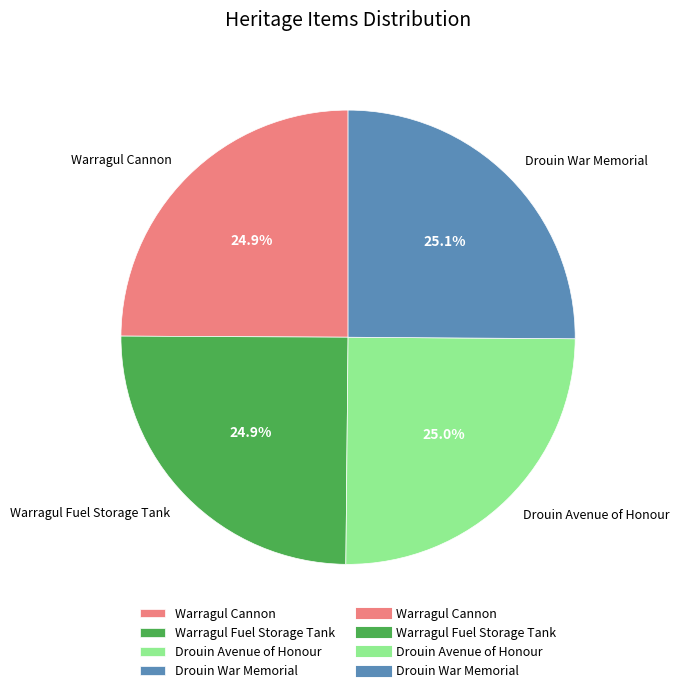

What portion of the pie excludes Drouin War Memorial?

74.9%